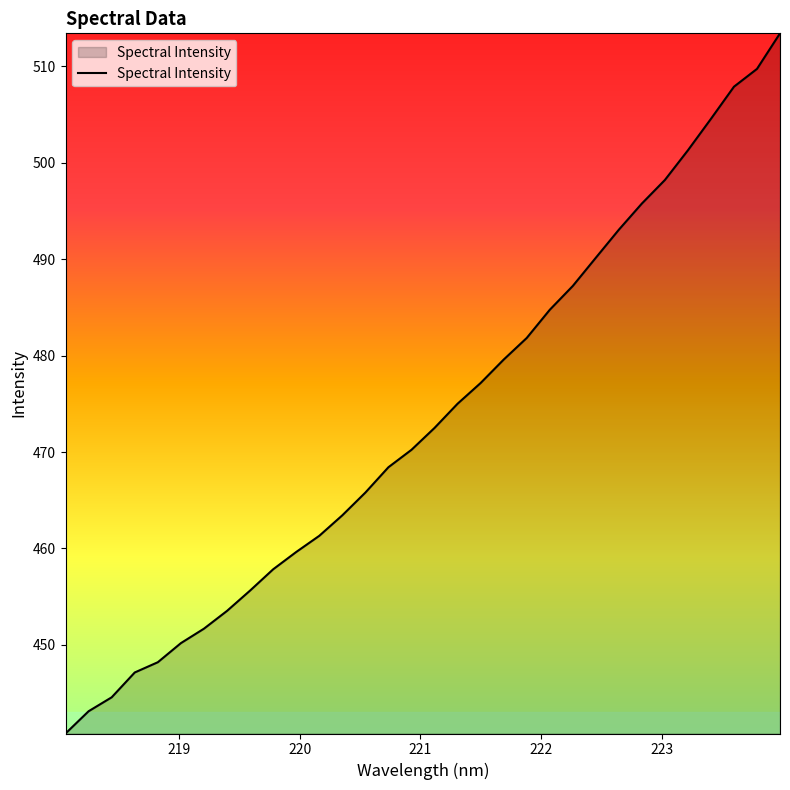

What is the smallest value displayed?

440.8